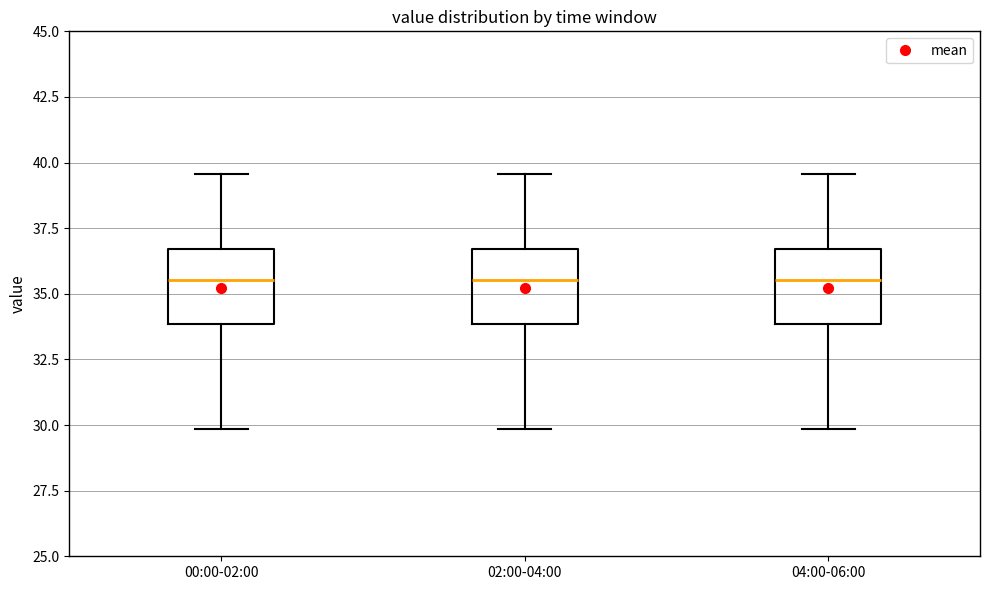

Reading left to right, read every box against the y-axis: the position of its median line, the range the box covers, and the ends of its whiskers. The values are not printed on the chart, so give them approximately, as read against the axis.

00:00-02:00: median 35.5, box 34.0 to 36.5, whiskers 30.0 to 39.5
02:00-04:00: median 35.5, box 34.0 to 36.5, whiskers 30.0 to 39.5
04:00-06:00: median 35.5, box 34.0 to 36.5, whiskers 30.0 to 39.5